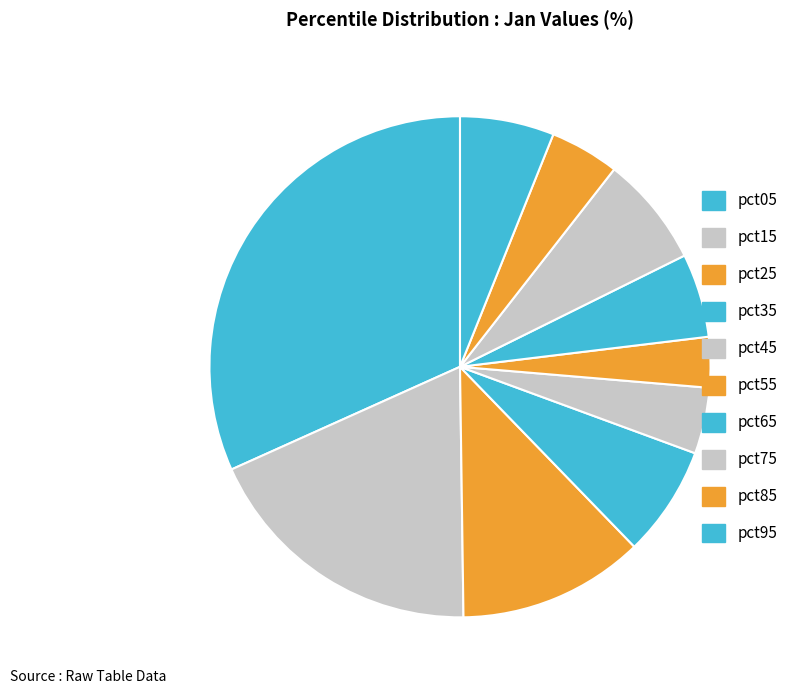

How many segments does this pie chart have?

10